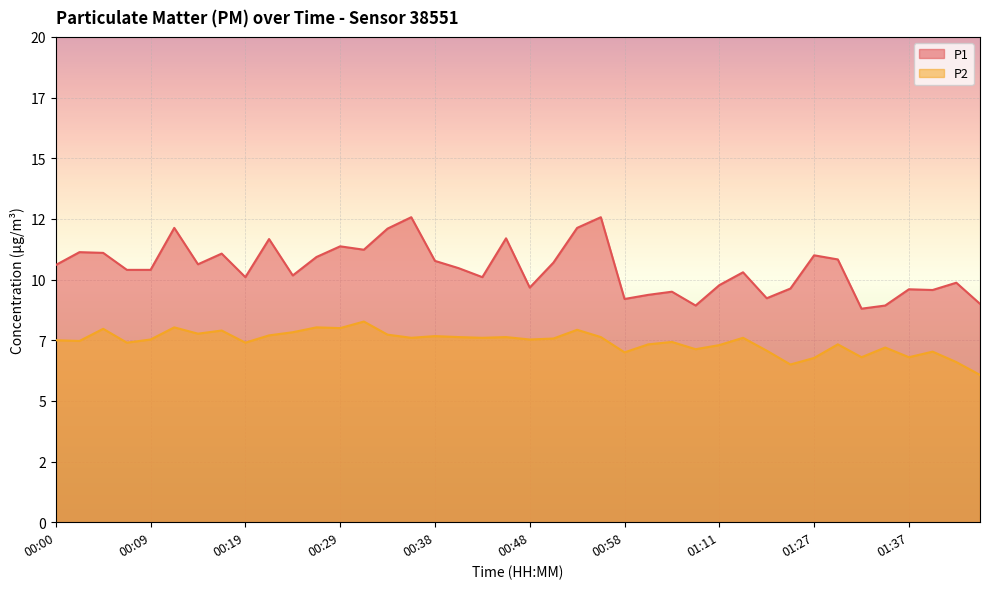

What is the sum of the P1 values at 00:29 and 00:31?

22.6